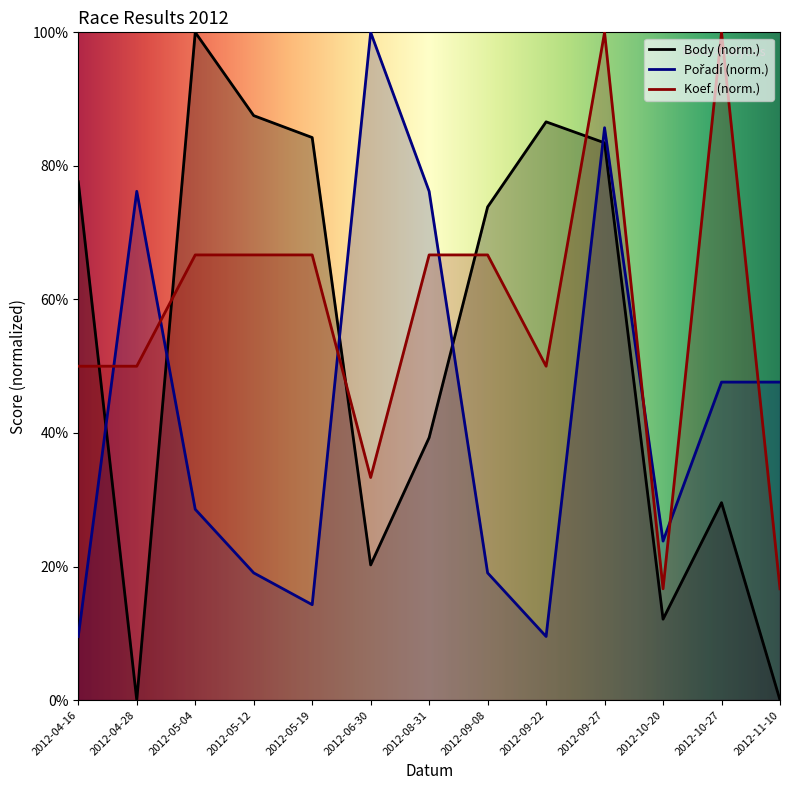

The value of Koef. at 2012-10-20 is 16.7. True or false?

True